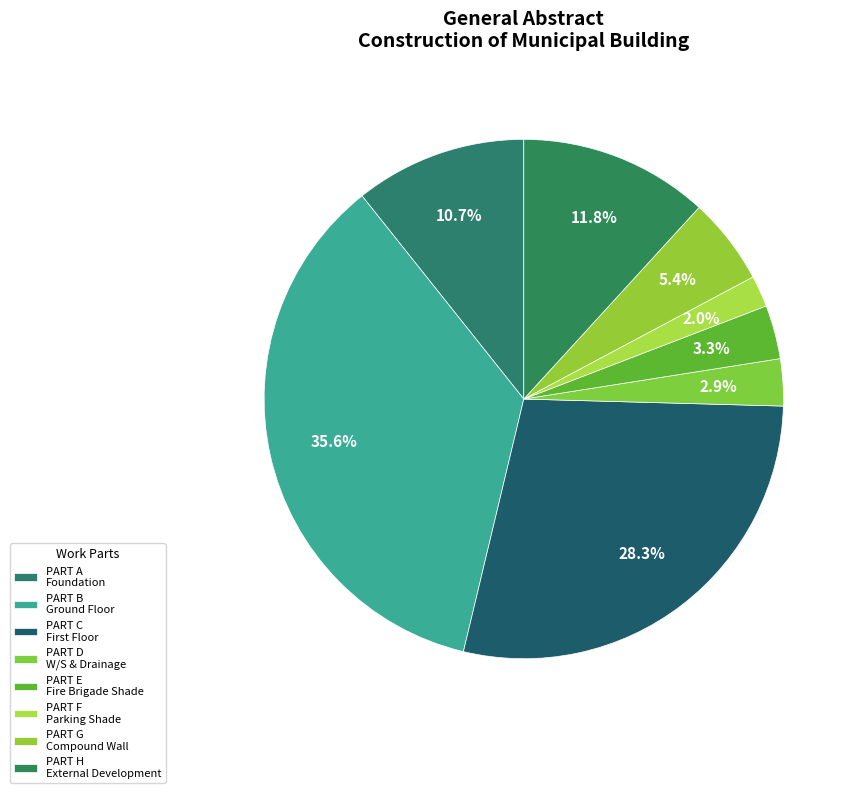

To the nearest percent, what is the difference between the largest and smallest slice percentages?

34%